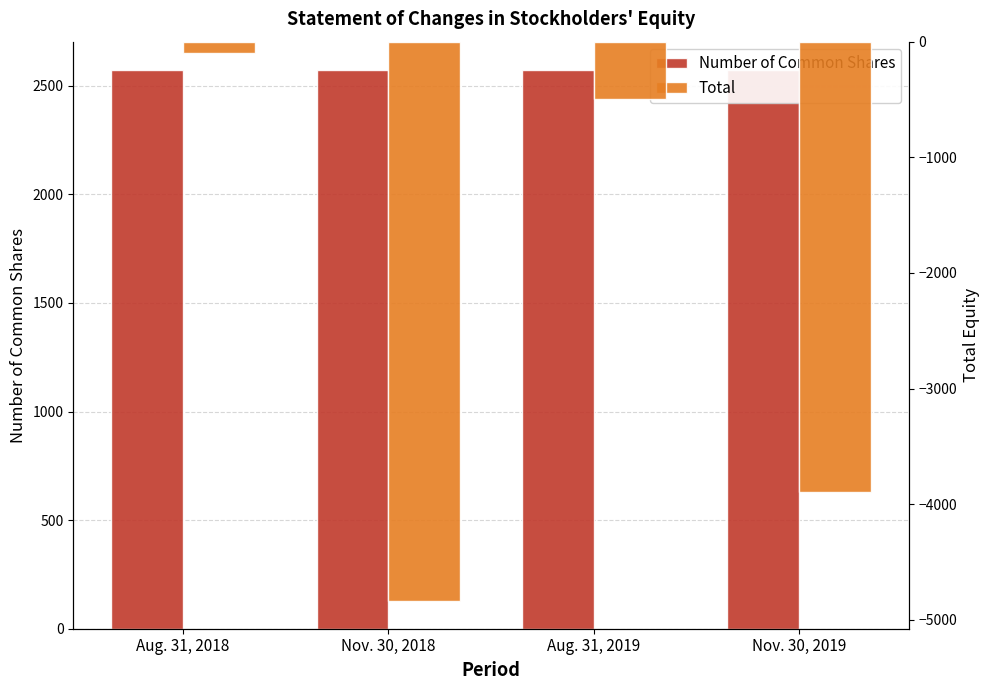

Reading right to left, list all the values displayed in this chart.

Number of Common Shares: Nov. 30, 2019=2574	Aug. 31, 2019=2574	Nov. 30, 2018=2574	Aug. 31, 2018=2574
Total: Nov. 30, 2019=-3892	Aug. 31, 2019=-498	Nov. 30, 2018=-4835	Aug. 31, 2018=-97